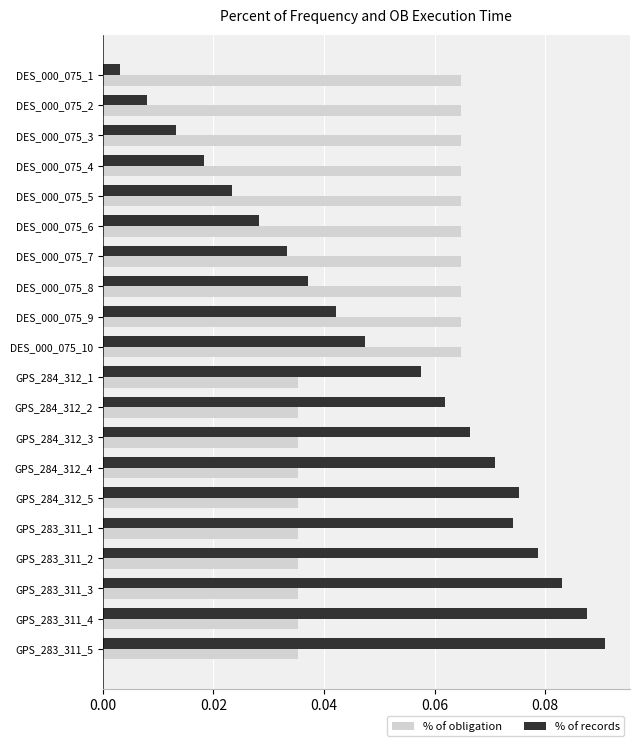

At which category is the sum across all series the highest?

GPS_283_311_5